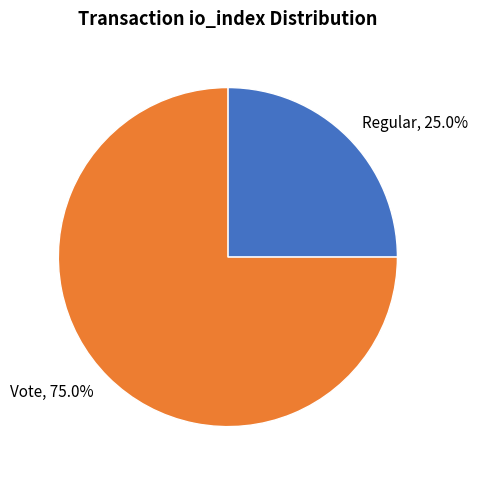

Which has a higher value, Vote or Regular?

Vote